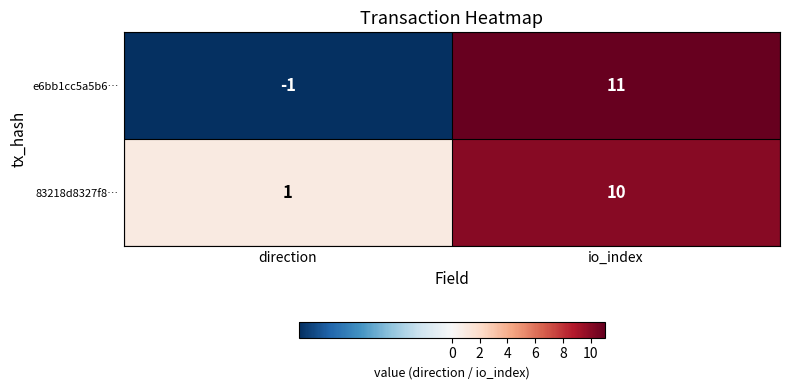

What is the total value across all series at io_index?

21